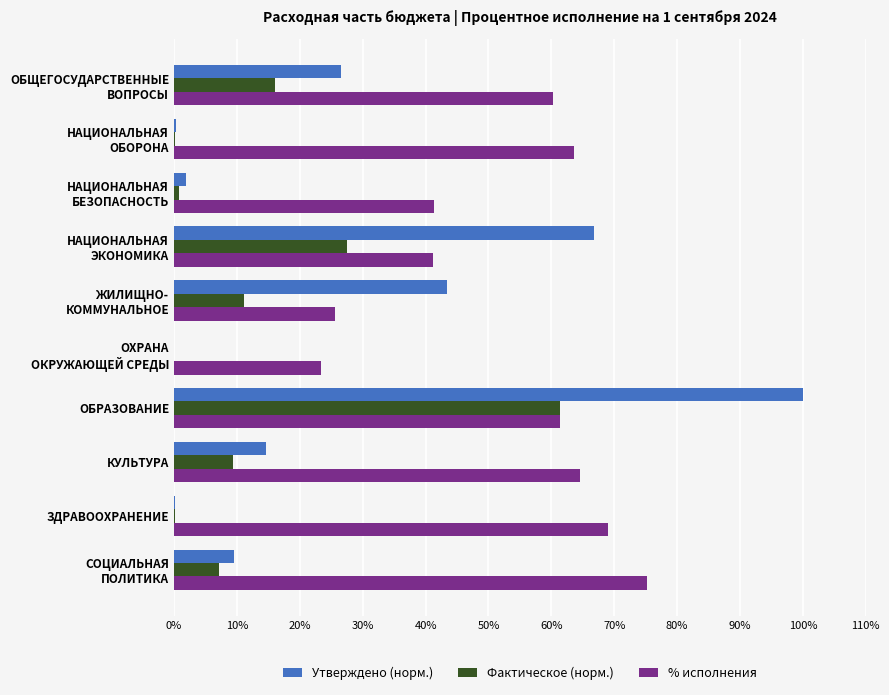

Which series has the largest total across all categories?

% исполнения